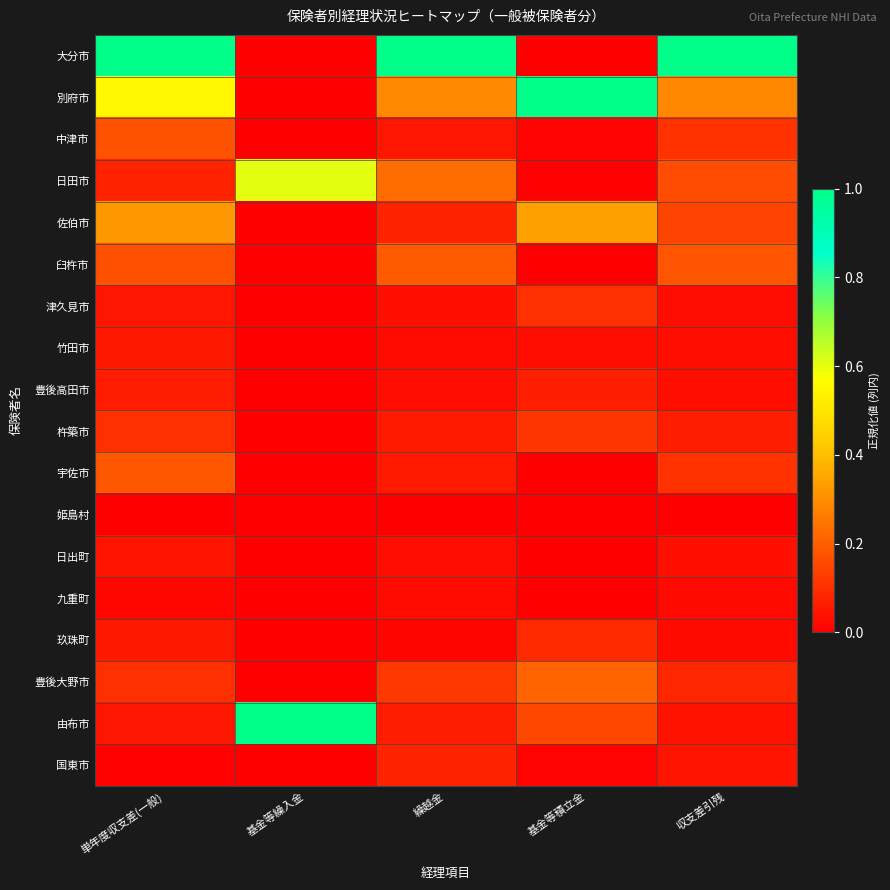

What is the difference between the highest and lowest values at 単年度収支差(一般)?

1.0